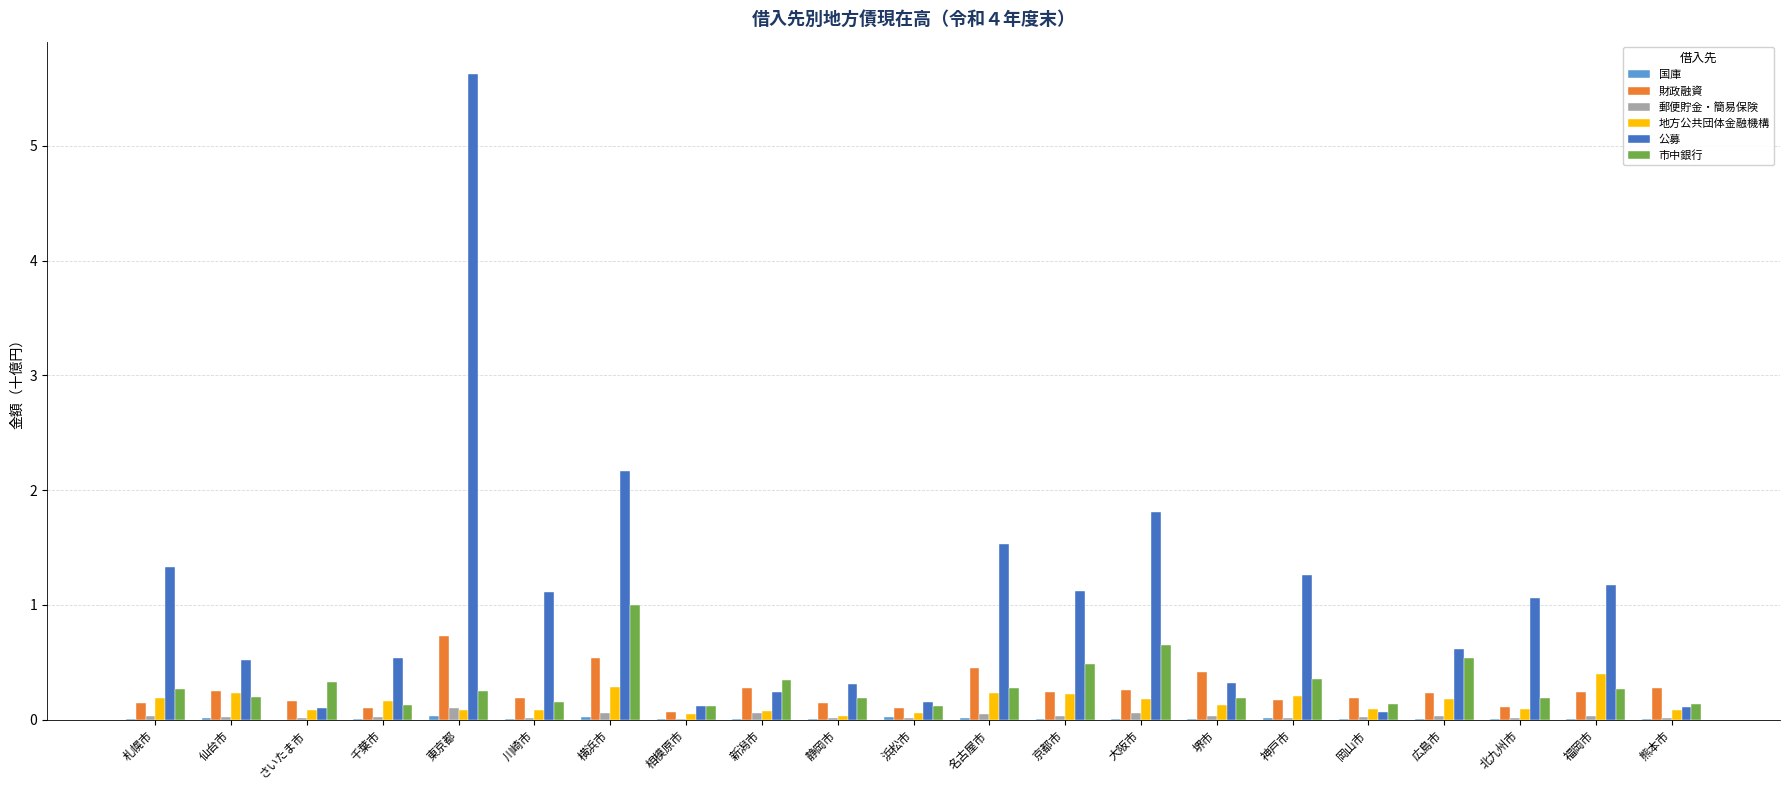

What is the maximum value shown in the chart?

5.6